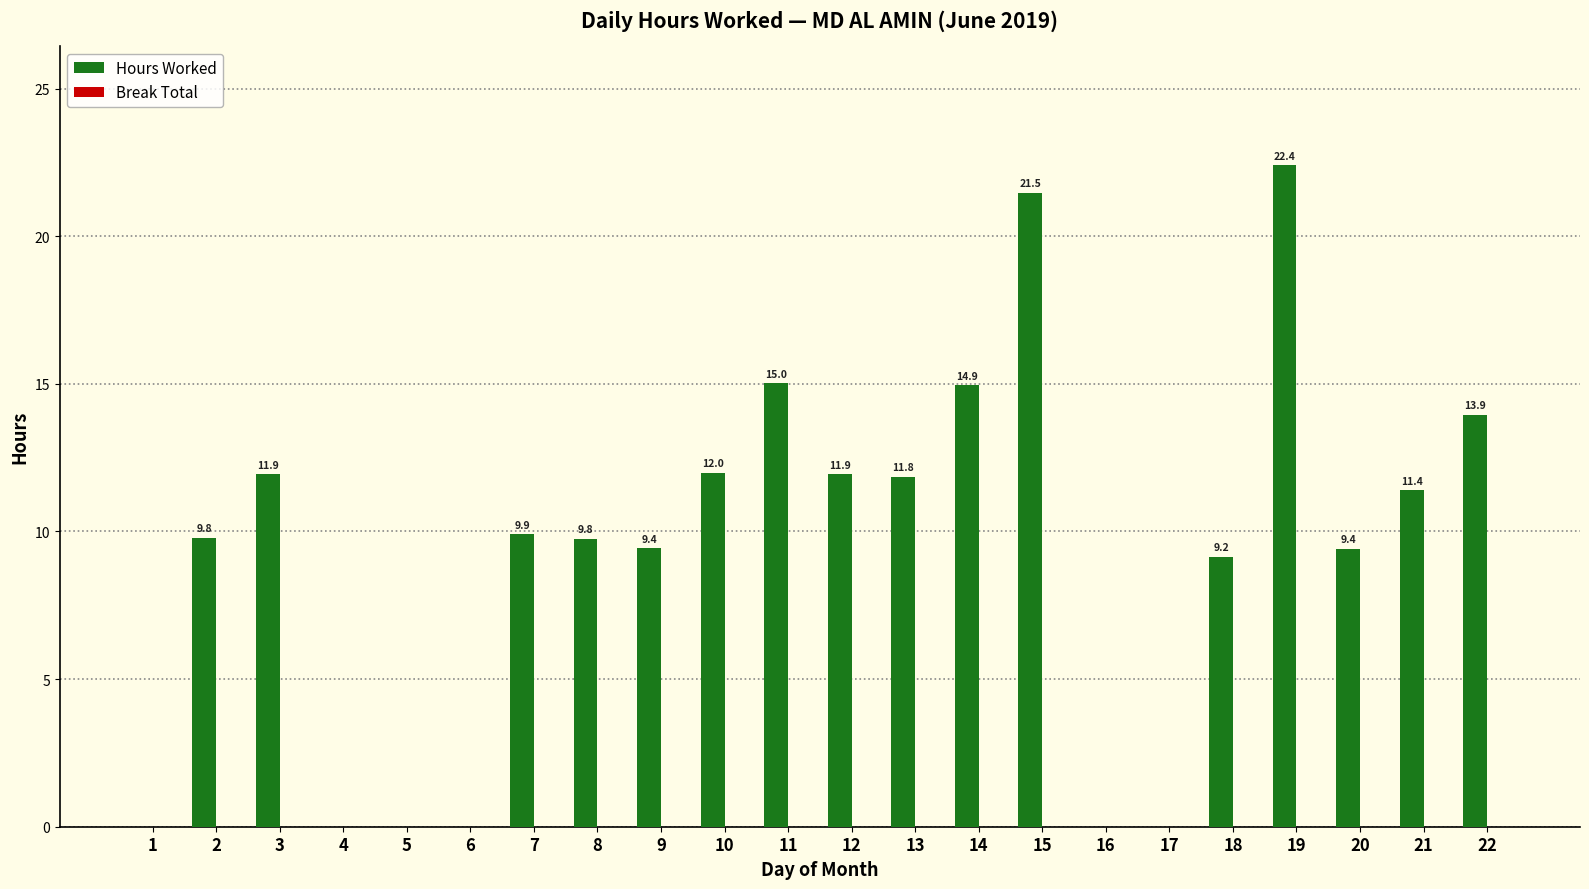

The chart shows a value of 11.9 at 12. True or false?

True